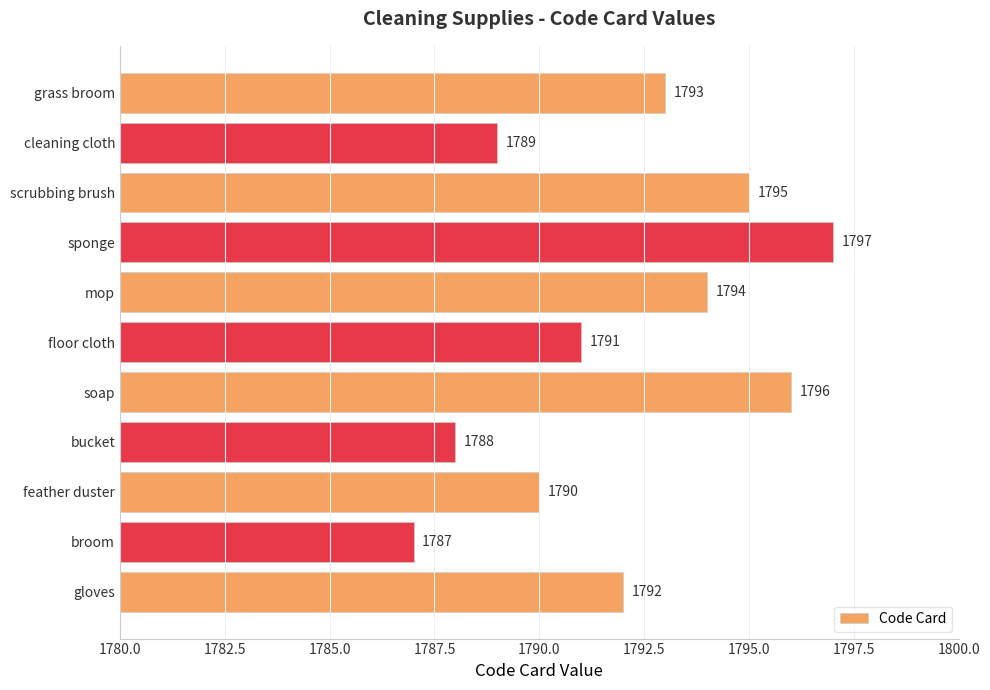

At which label is the value closest to 1792?

gloves